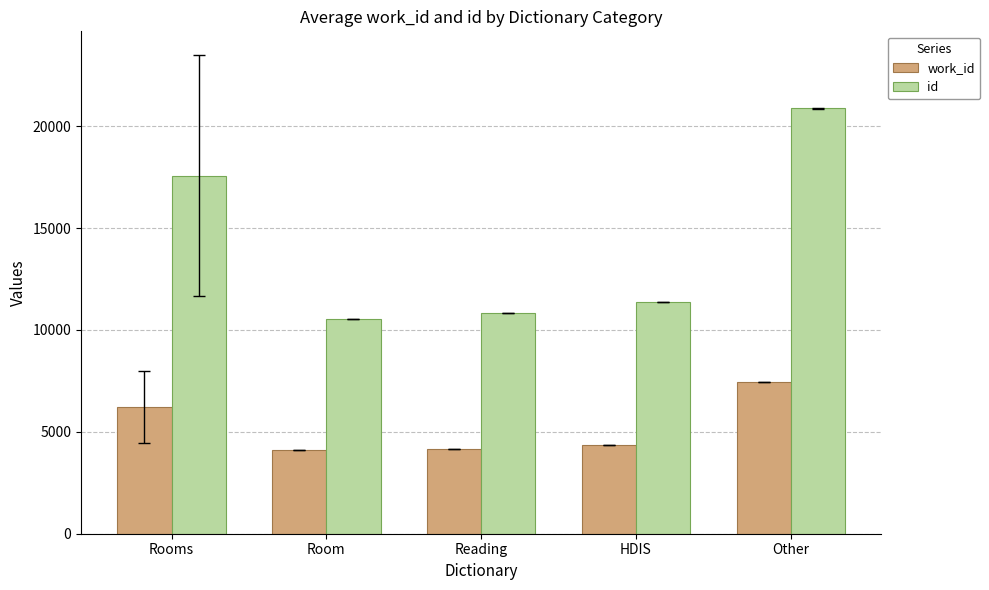

True or false: id has a value of 6550 at Reading.

False